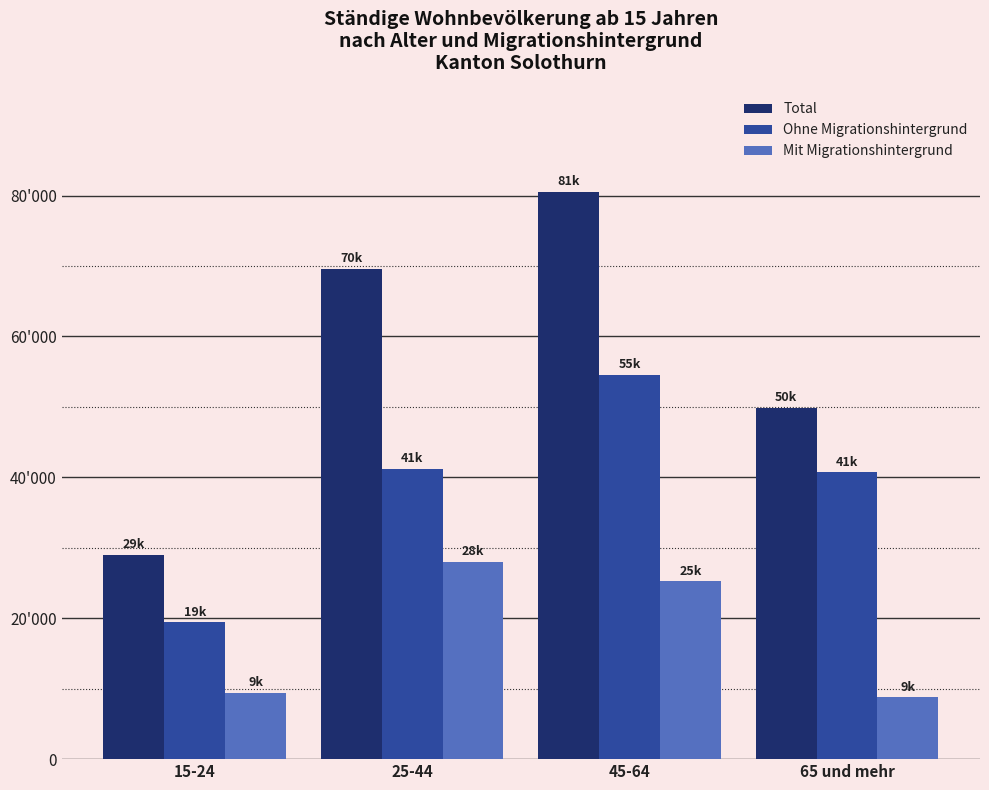

Rank the series at 15-24 from lowest to highest value.

Mit Migrationshintergrund, Ohne Migrationshintergrund, Total